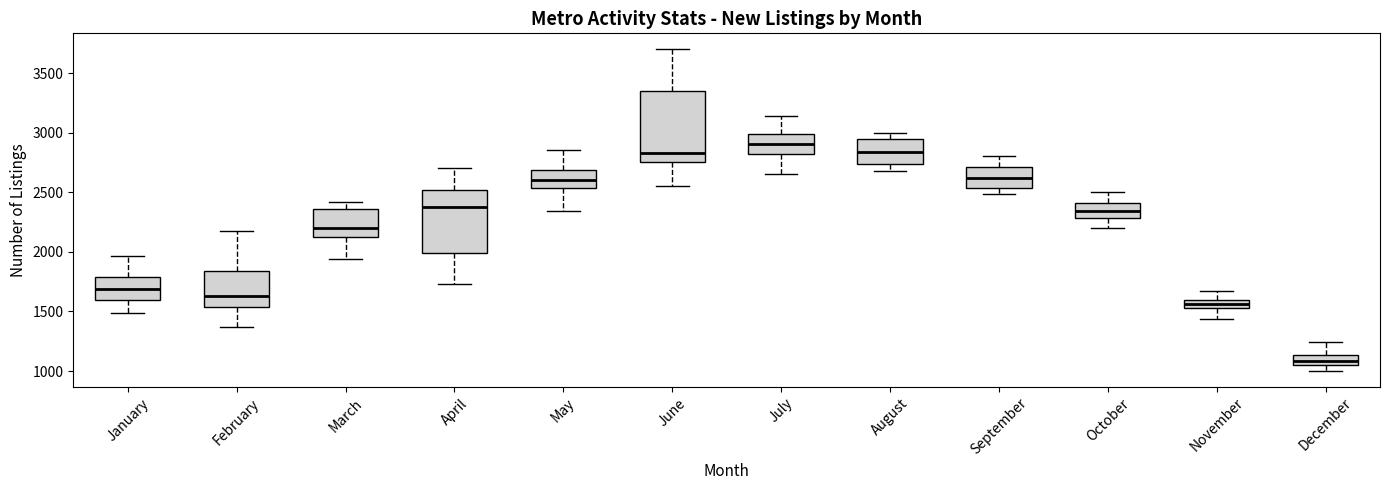

Where does the median line of the box for April sit on the y-axis? The values are not printed on the chart, so give them approximately, as read against the axis.

2400